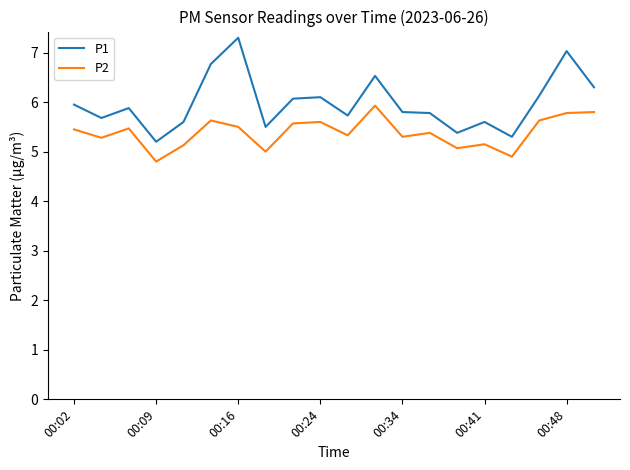

What are all the series names shown in the legend?

P1, P2